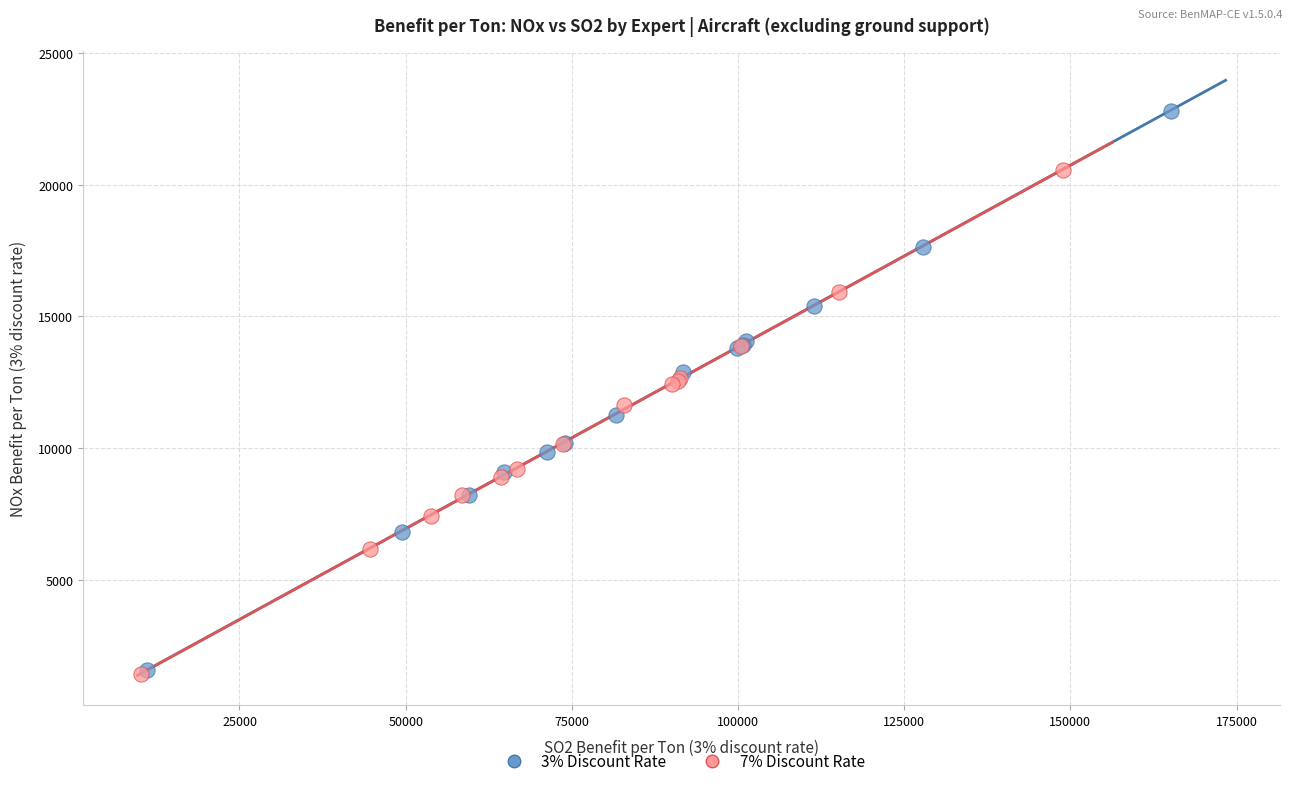

Which series contains the highest Y value?

3% Discount Rate